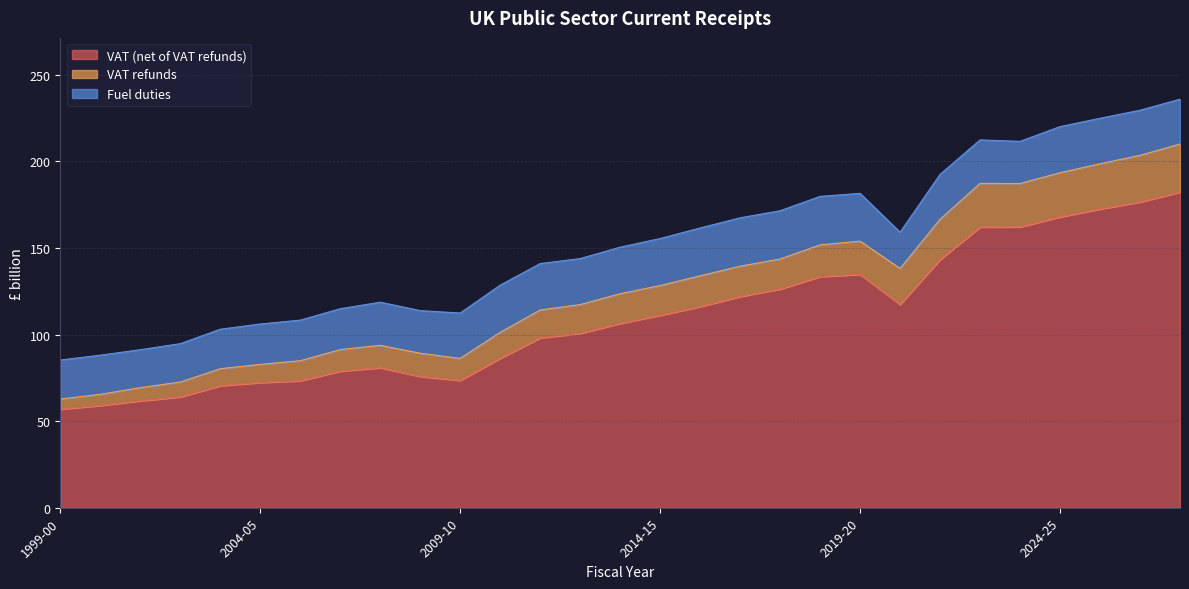

What is the total value across all series at 2024-25?

220.1